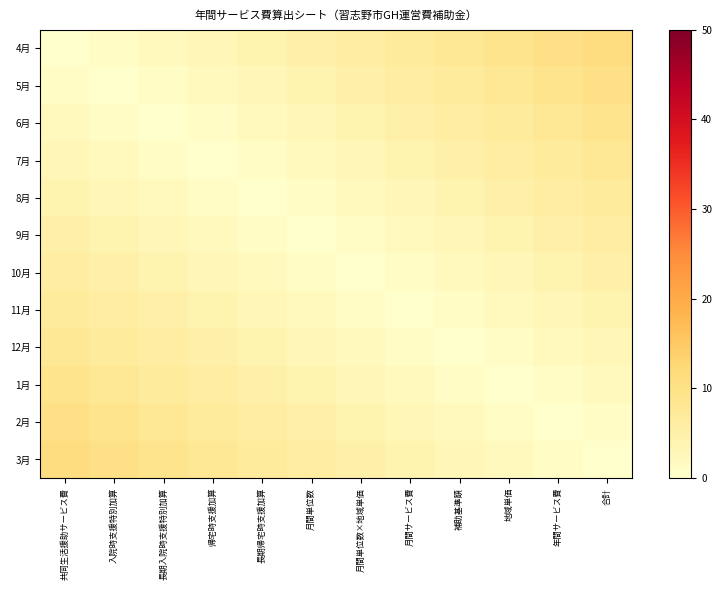

At how many categories does at least one series exceed 6?

10